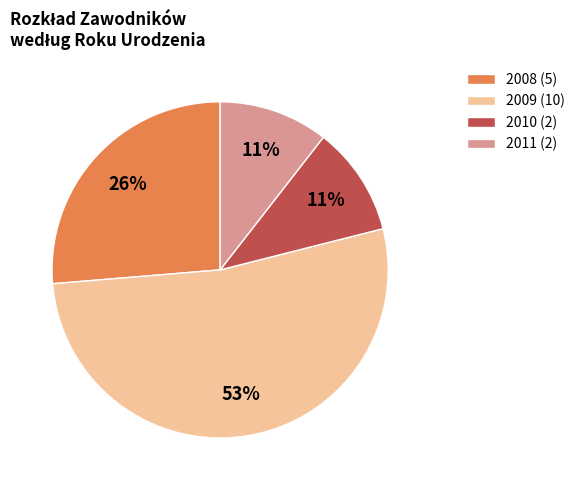

To the nearest percent, what is the average slice percentage?

25%